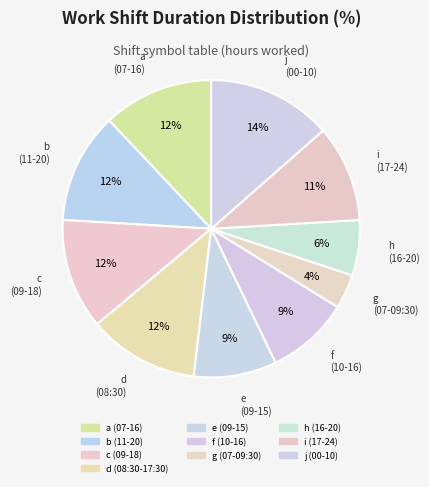

How many segments does this pie chart have?

10